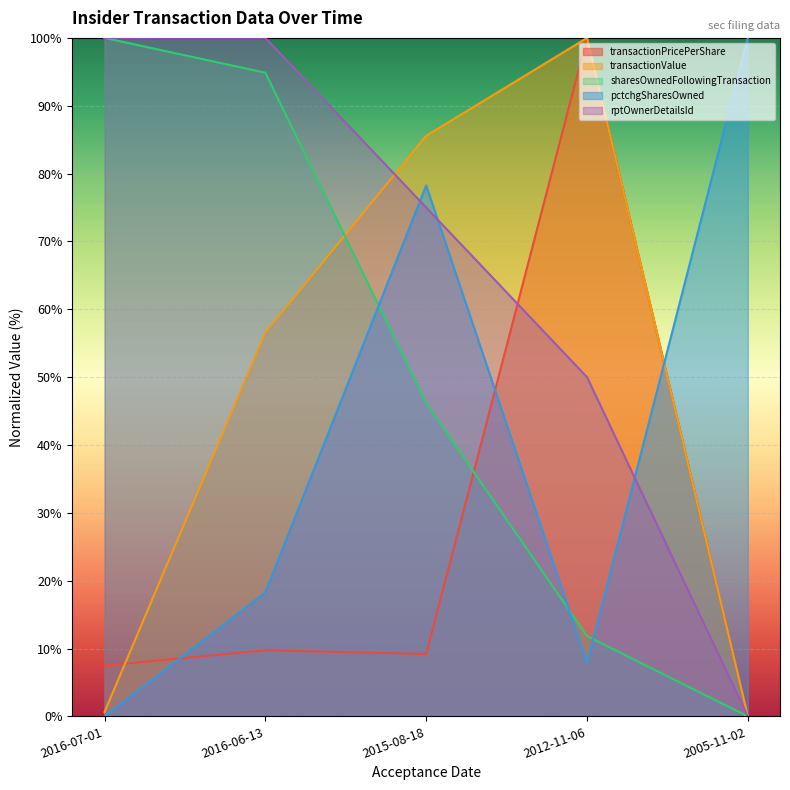

The transactionValue series shows 56.6 at 2016-06-13. True or false?

True